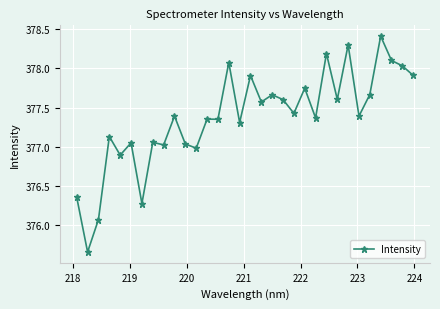

True or false: there are more than 2 points higher than both neighbors.

True